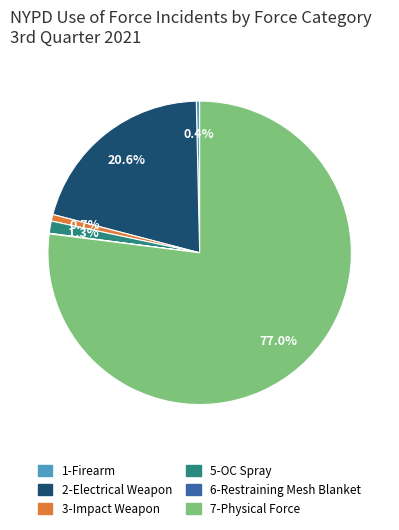

To the nearest percent, what is the combined percentage of 5-OC Spray and 2-Electrical Weapon?

22%